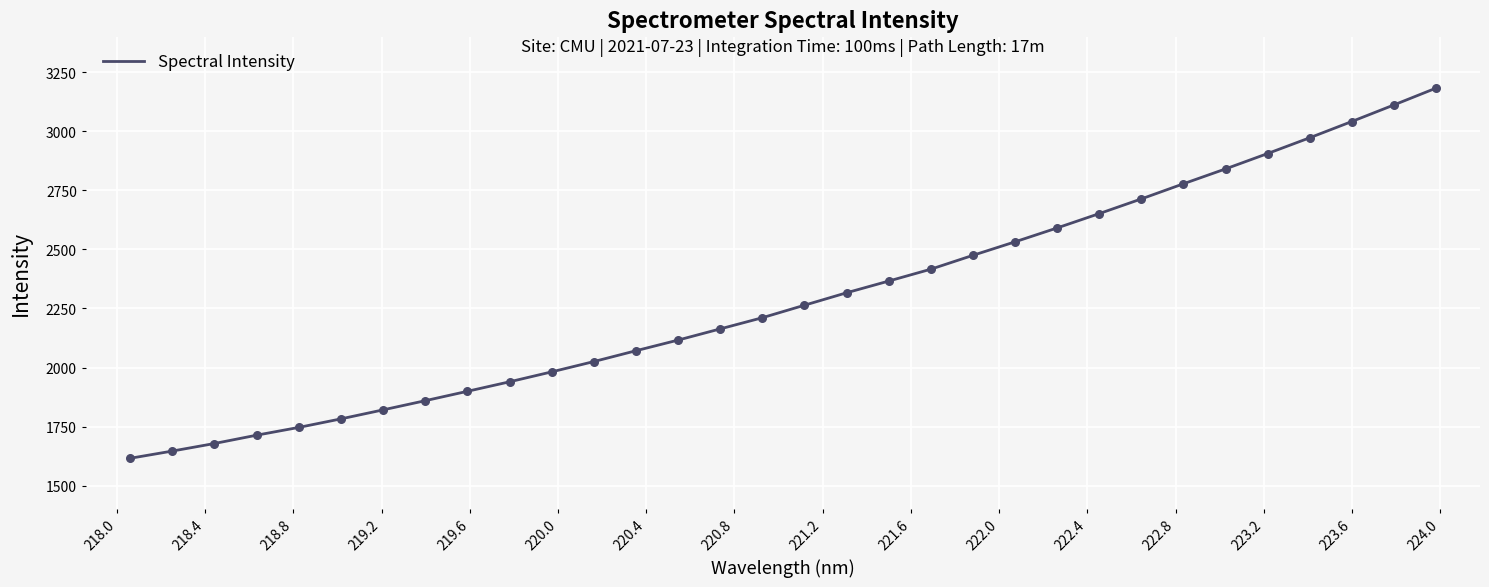

What is the difference between the maximum and minimum values?

1567.8